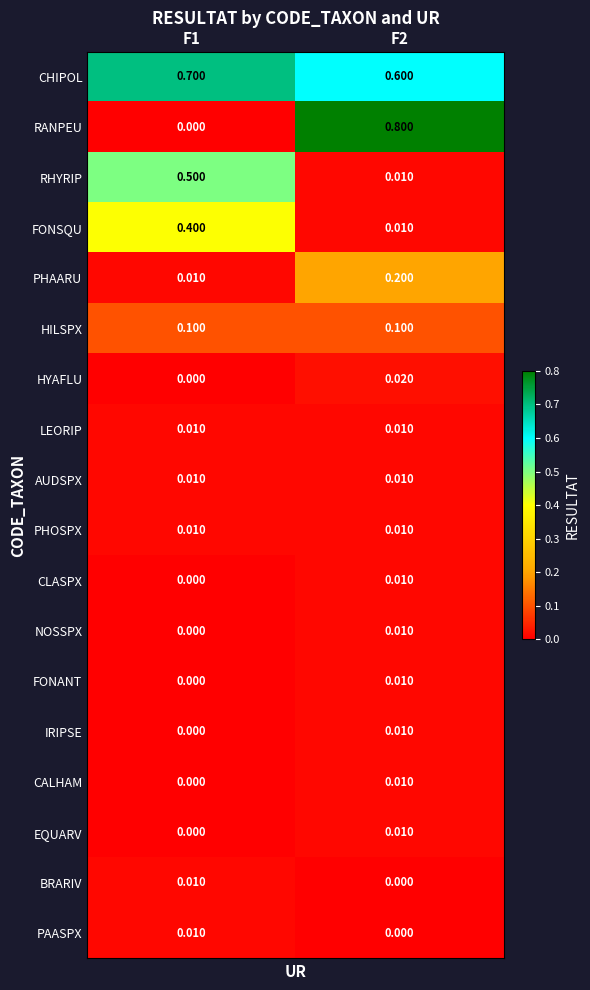

Which series has the largest total across all categories?

CHIPOL